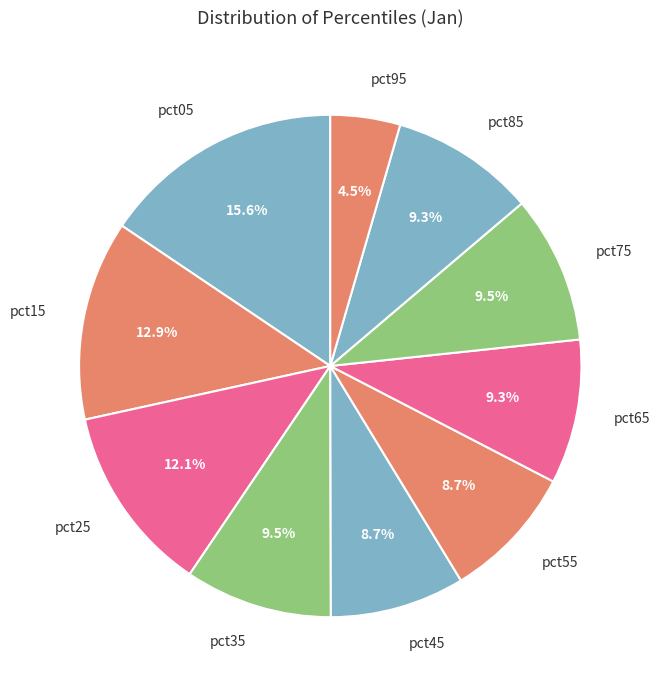

Is there any slice that represents more than half of the pie?

No